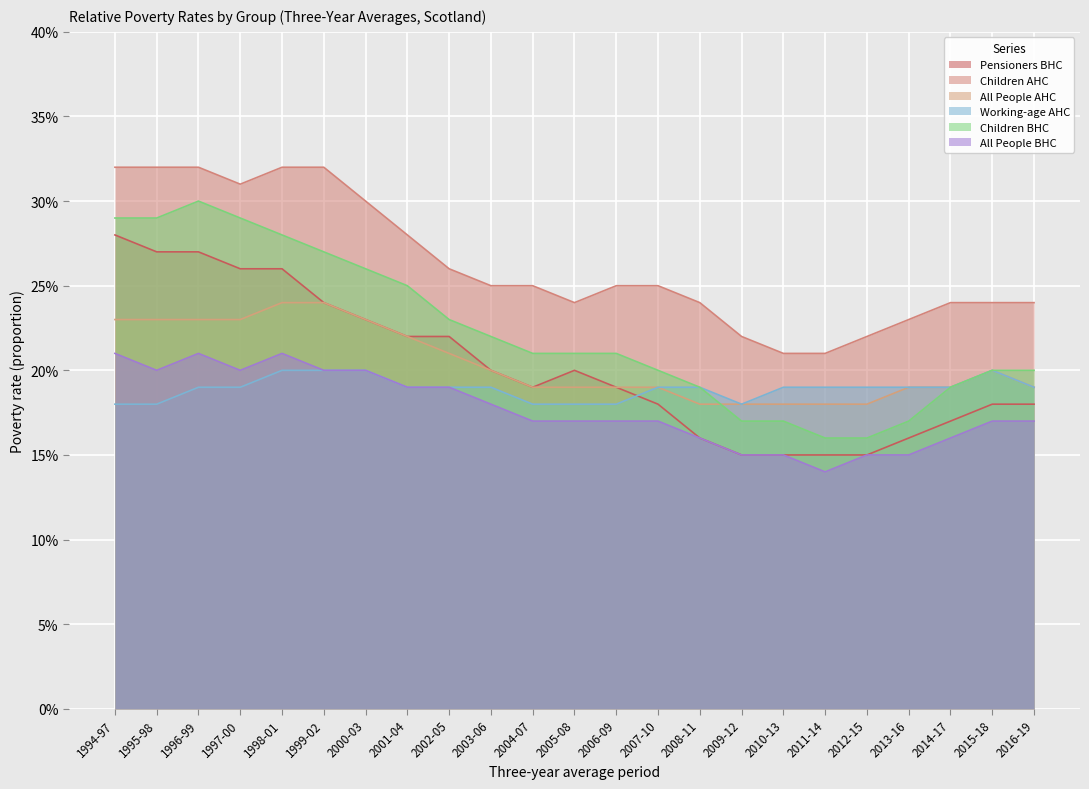

What is the difference between the highest and lowest values at 2009-12?

0.1